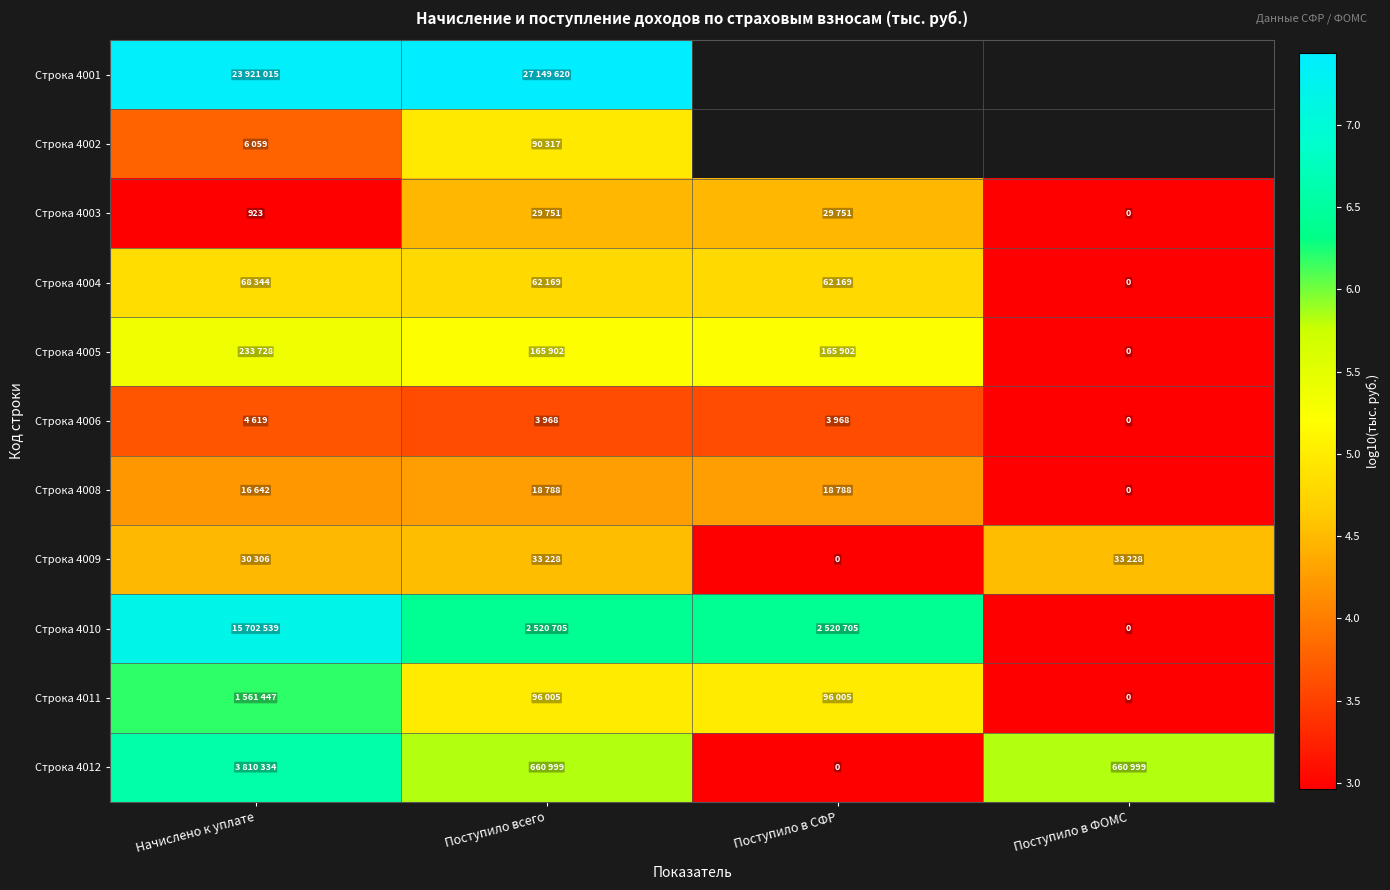

What is the greatest value displayed?

7.4